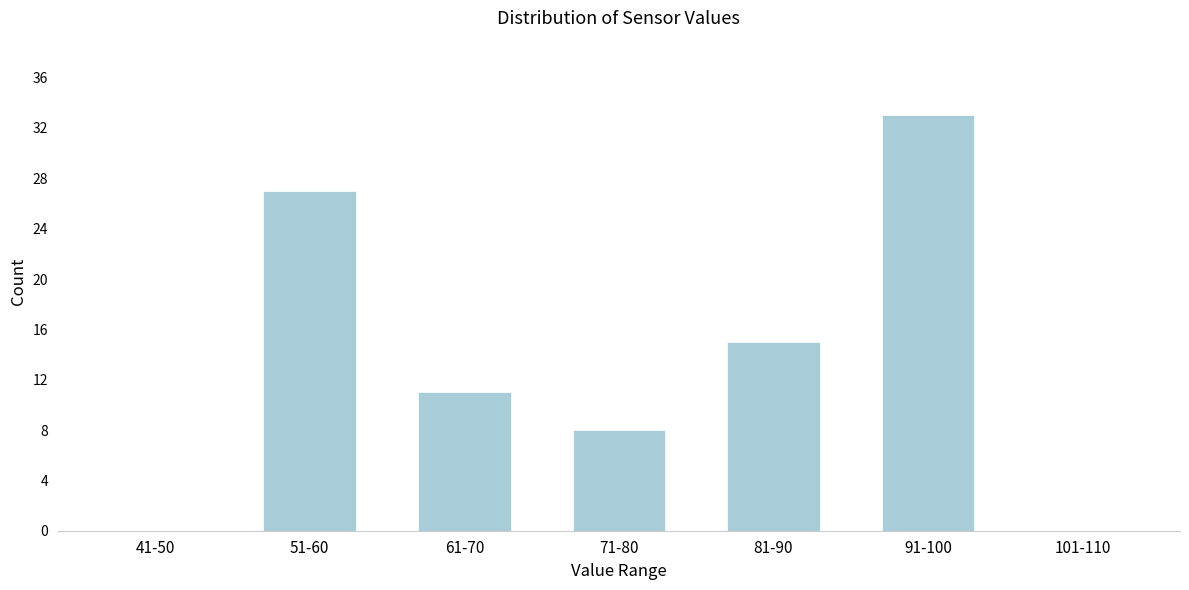

Reading left to right, transcribe all the data shown in this chart.

41-50=0	51-60=27	61-70=11	71-80=8	81-90=15	91-100=33	101-110=0